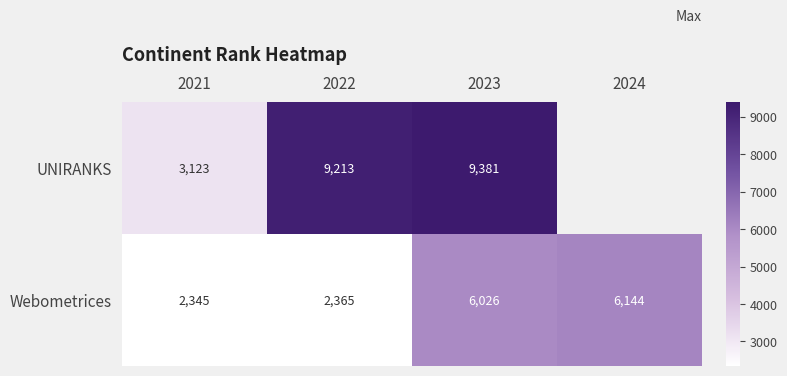

How many data points in UNIRANKS are less than 9381?

2